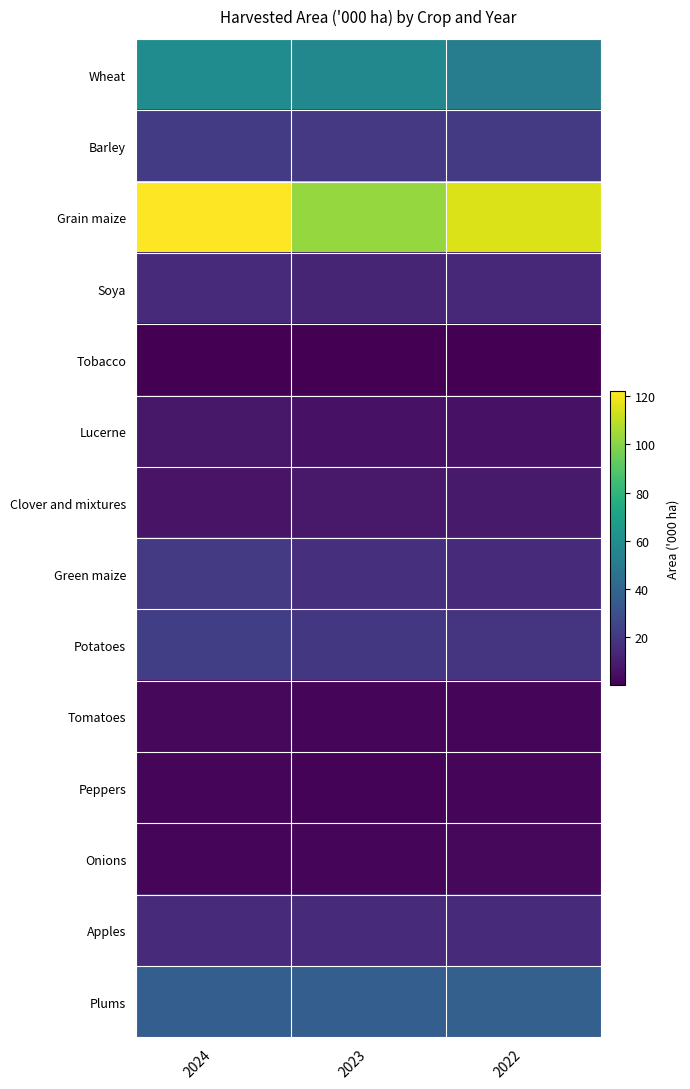

Which series has the largest total across all categories?

Grain maize